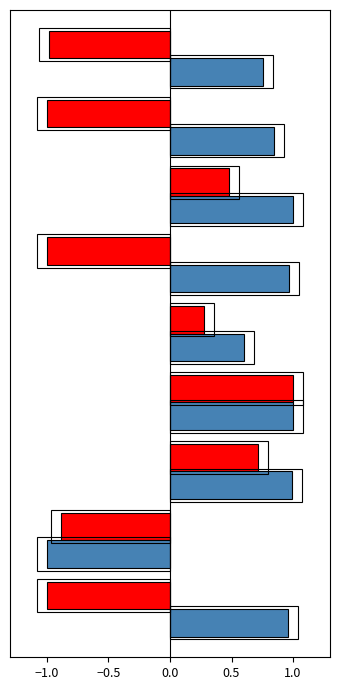

True or false: Залишок has a value of 1.5 at −1.0.

False